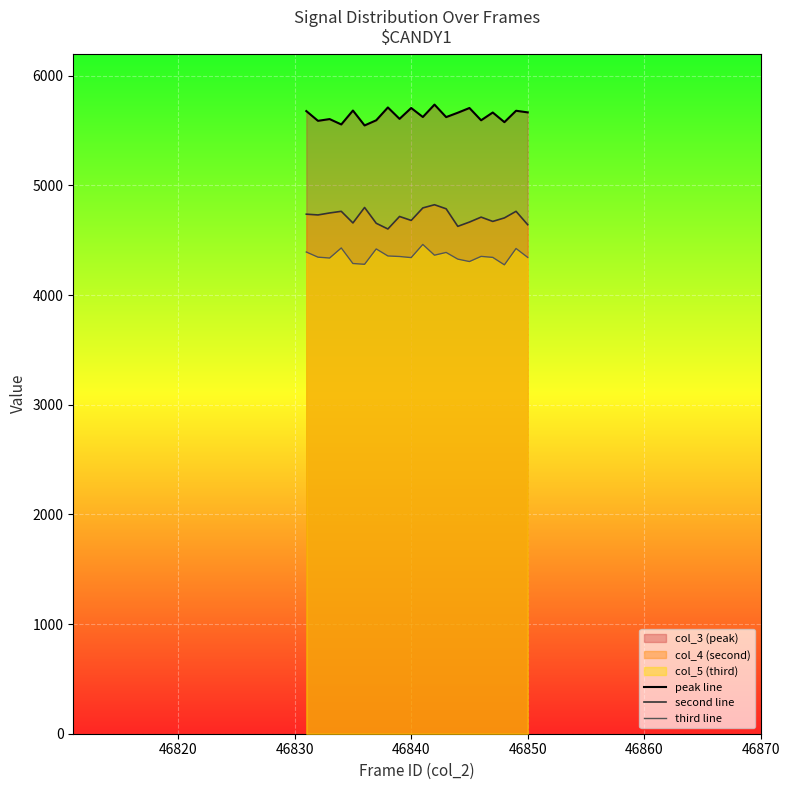

Which series has the largest total across all categories?

peak line